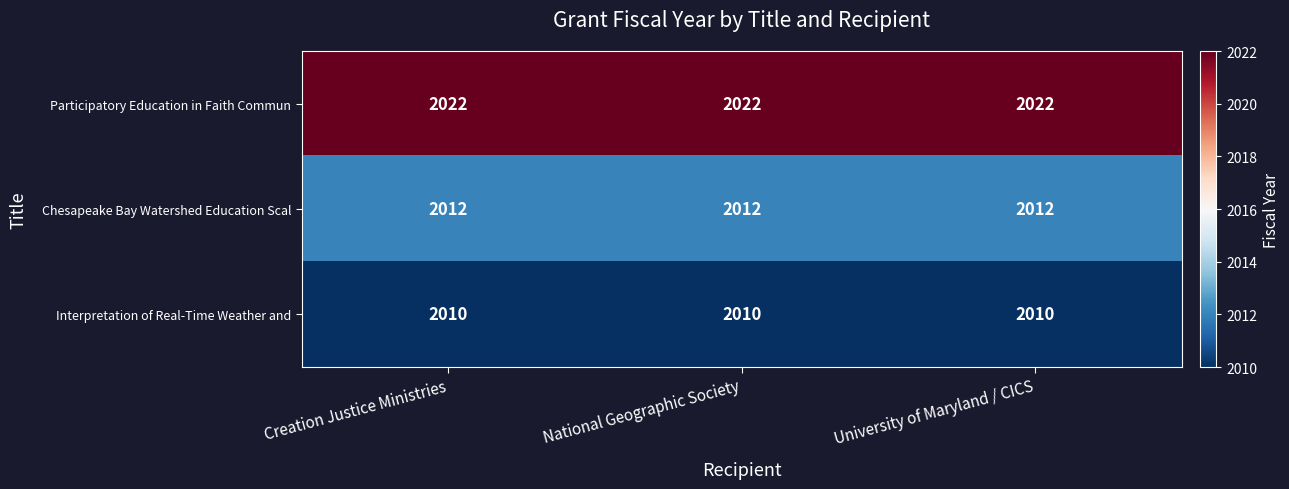

List the series in order of their overall mean, lowest first.

Interpretation of Real-Time Weather and, Chesapeake Bay Watershed Education Scal, Participatory Education in Faith Commun